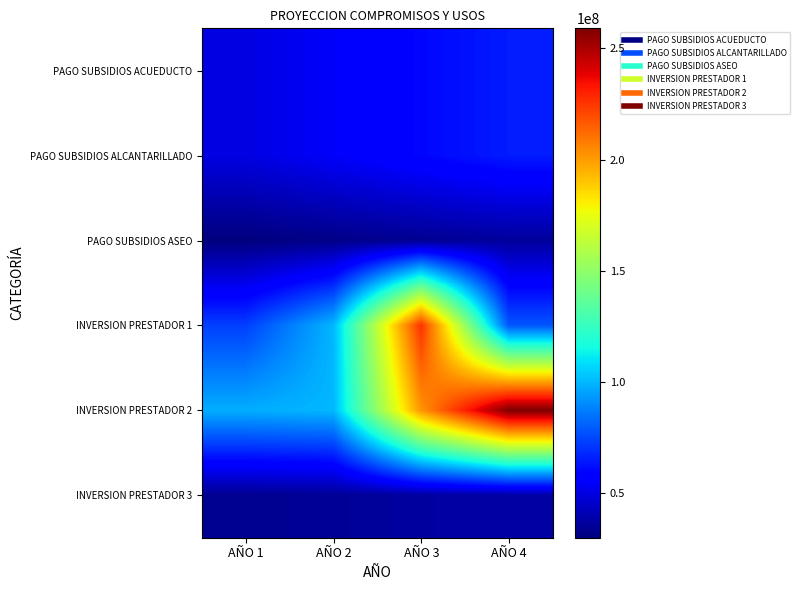

At which category does the chart reach its peak across all series?

AÑO 4